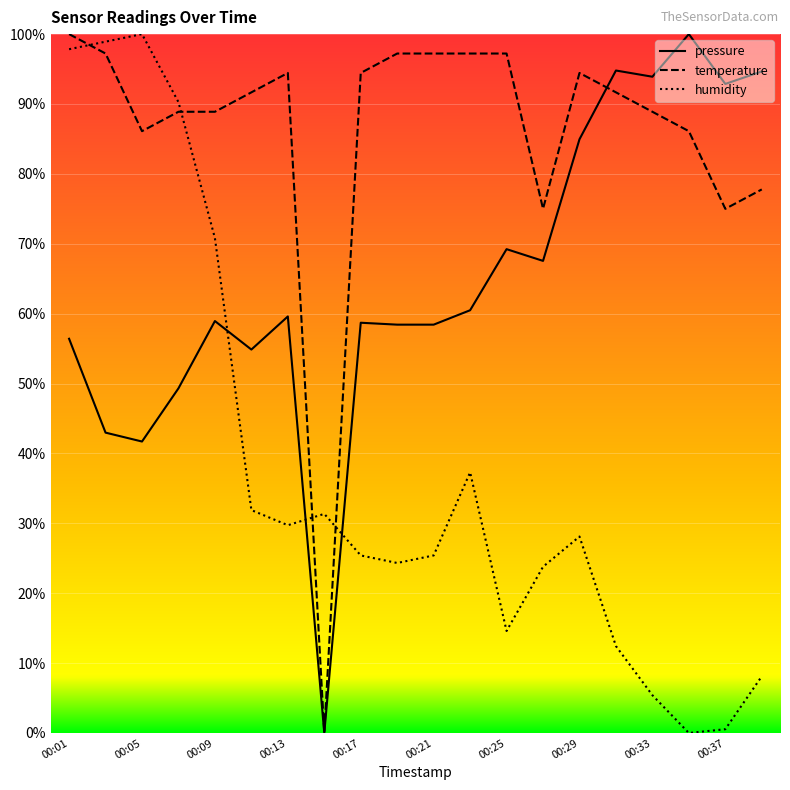

At which category is the sum across all series the highest?

00:01